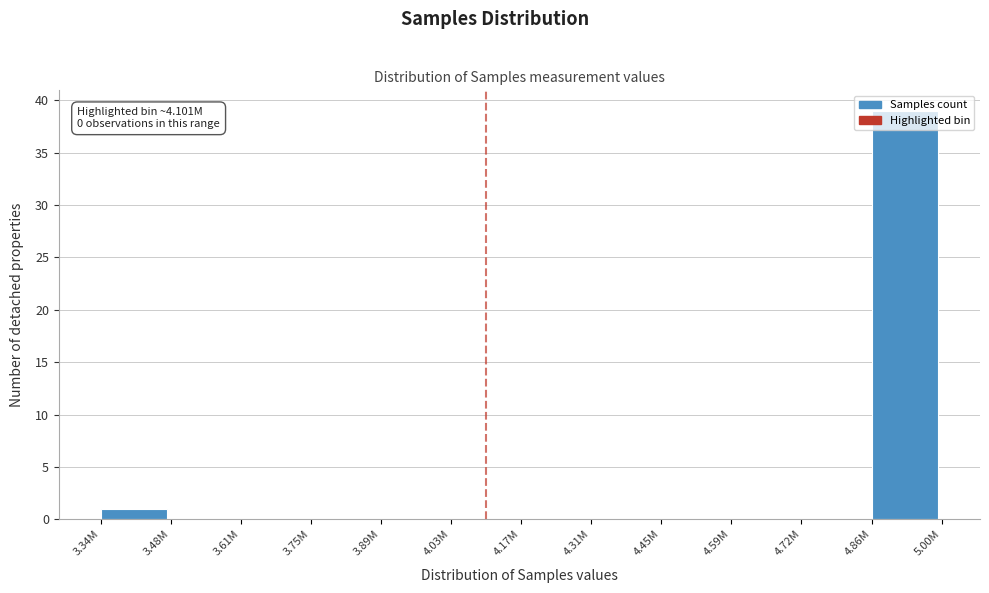

At which label is the value closest to 19?

3.34M